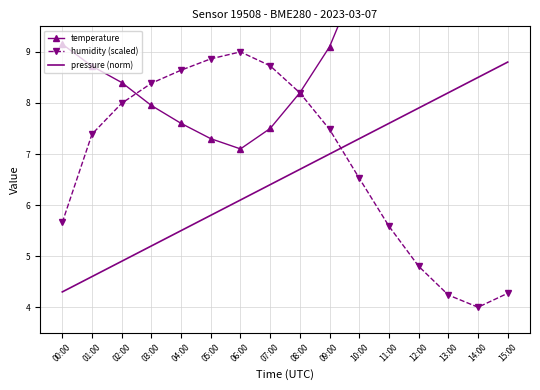

How many lines are shown in the chart?

3